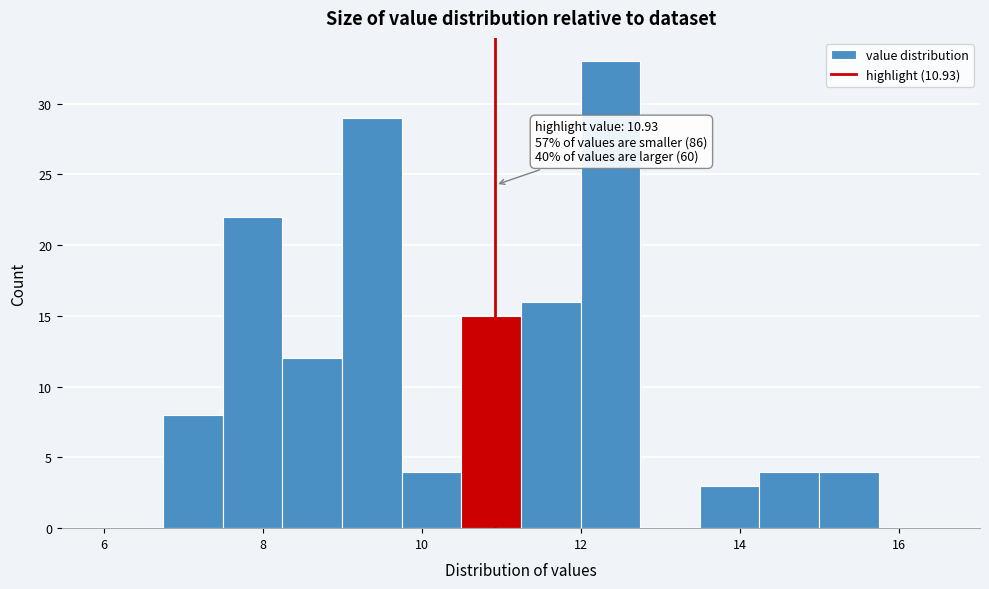

Around what value on the x-axis is the tallest bar? Give the approximate position of its centre, as read against the axis.

12.4